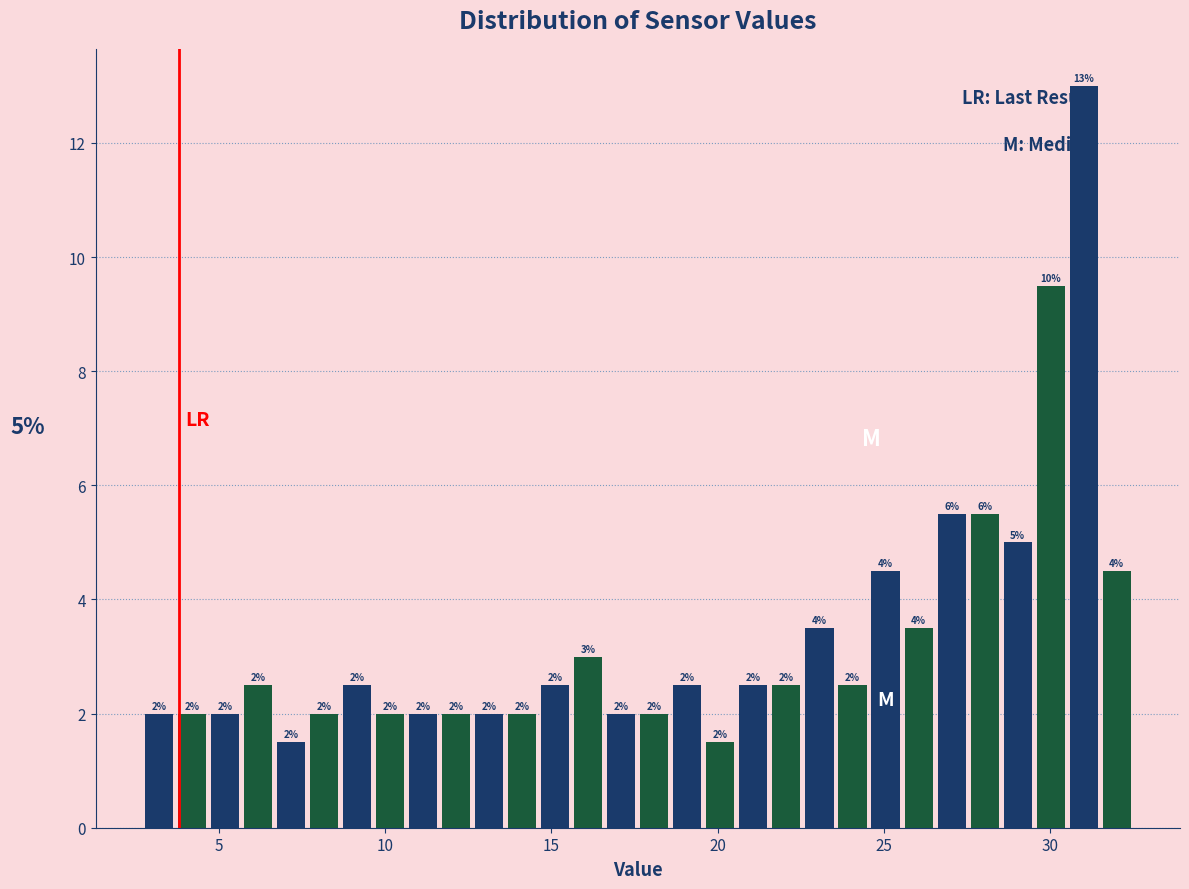

Around what value on the x-axis is the tallest bar? Give the approximate position of its centre, as read against the axis.

31.0